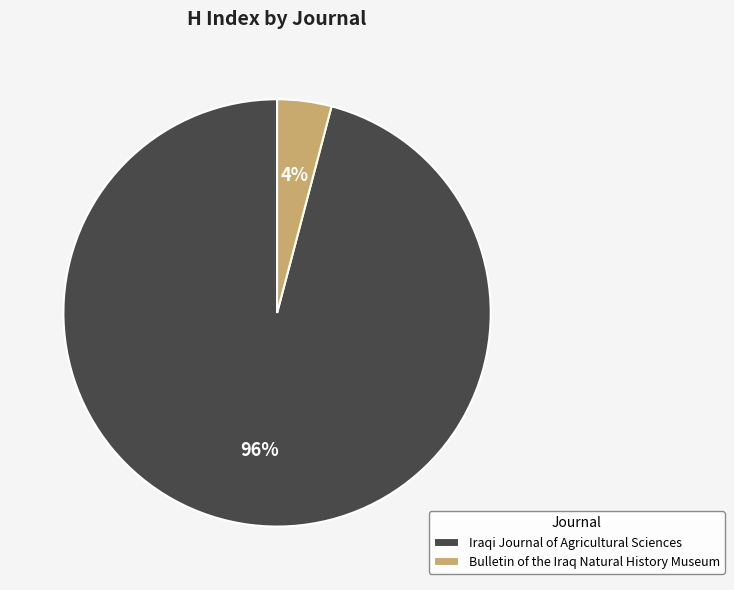

Does any single category account for the majority?

Yes